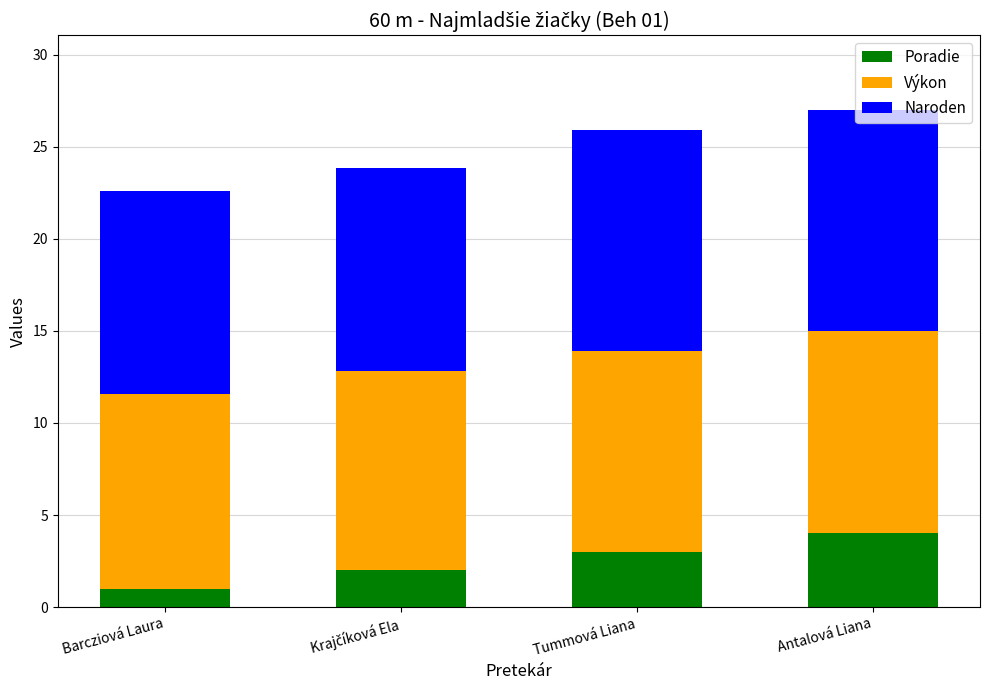

At which label does Poradie reach its minimum?

Barcziová Laura